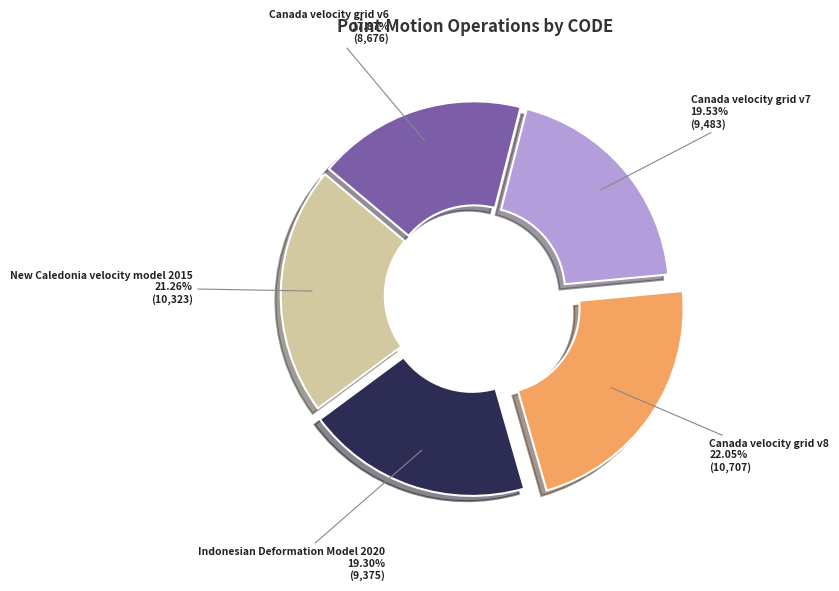

Combined, what portion of the pie is Indonesian Deformation Model 2020 and Canada velocity grid v6?

37.2%